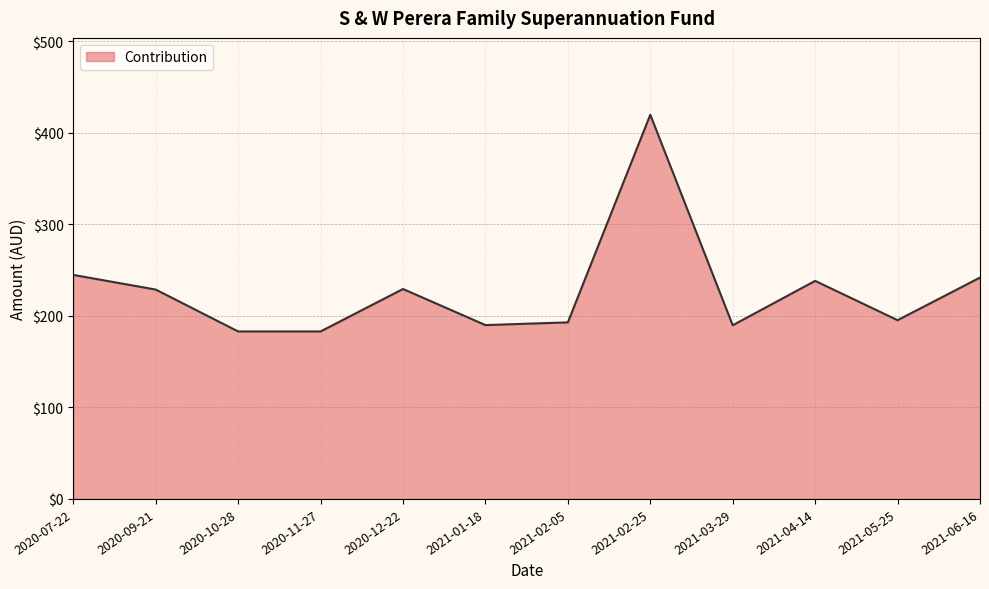

Approximately how many times larger is the value at 2021-04-14 compared to 2020-12-22?

1.0